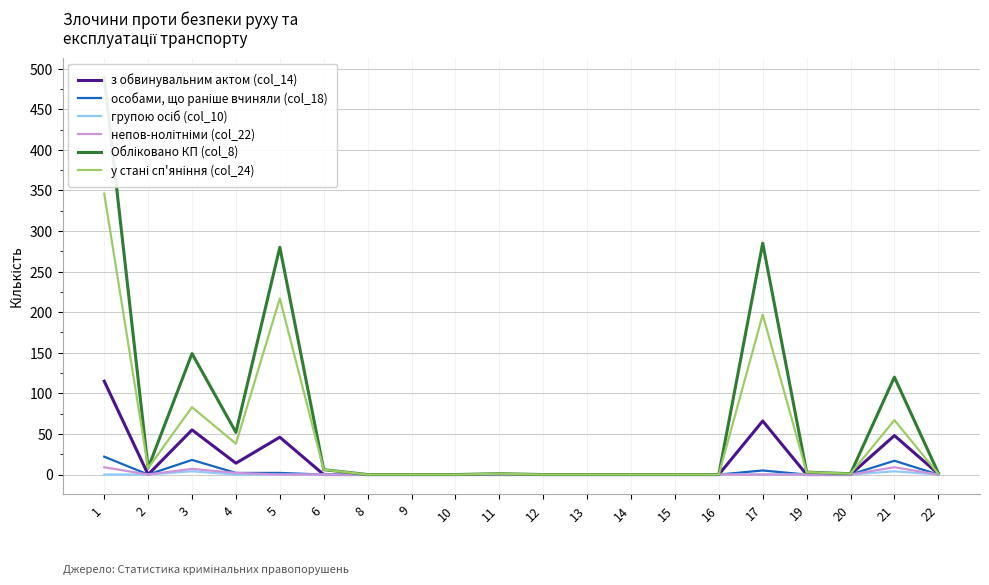

How many data points does each series have?

20